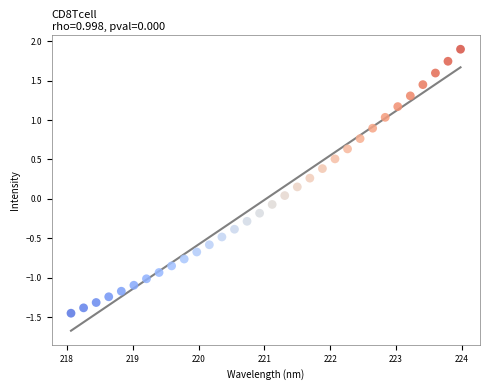

What is the range of Y values (max minus min)?

3.3